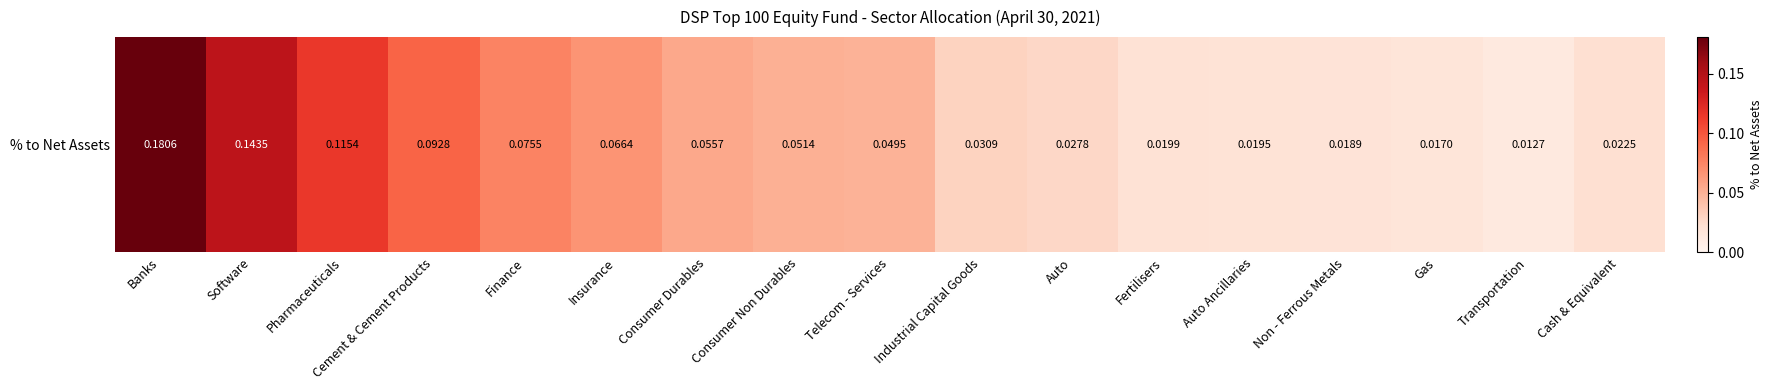

At which category does the chart reach its minimum across all series?

Transportation